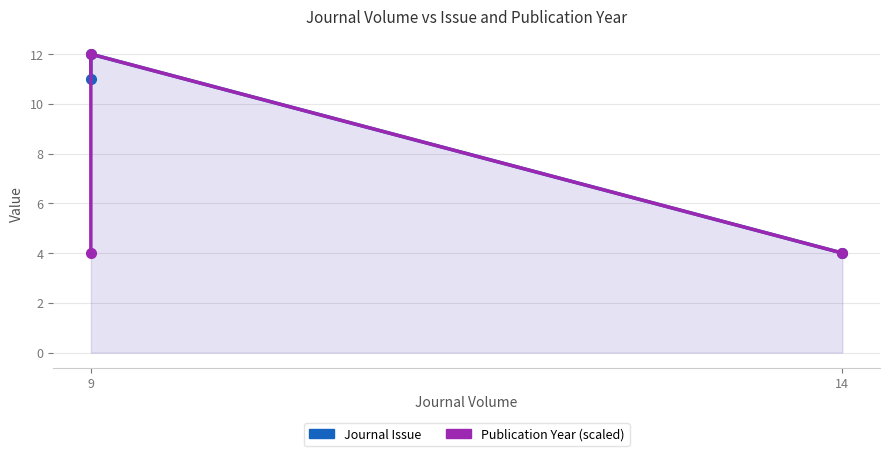

Which series has the largest total across all categories?

Journal Issue